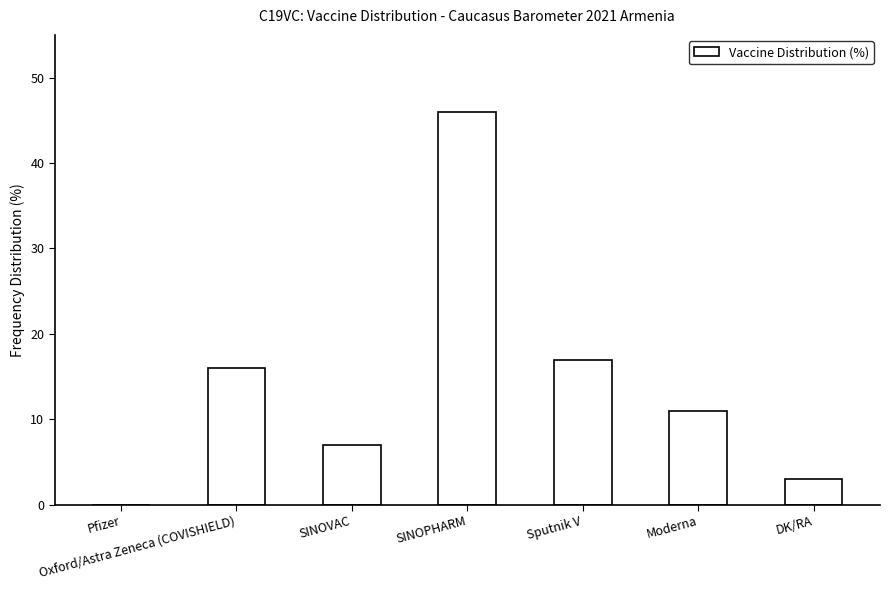

What is the maximum value shown in the chart?

46